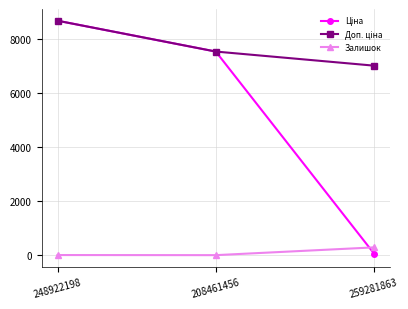

How many lines are shown in the chart?

3